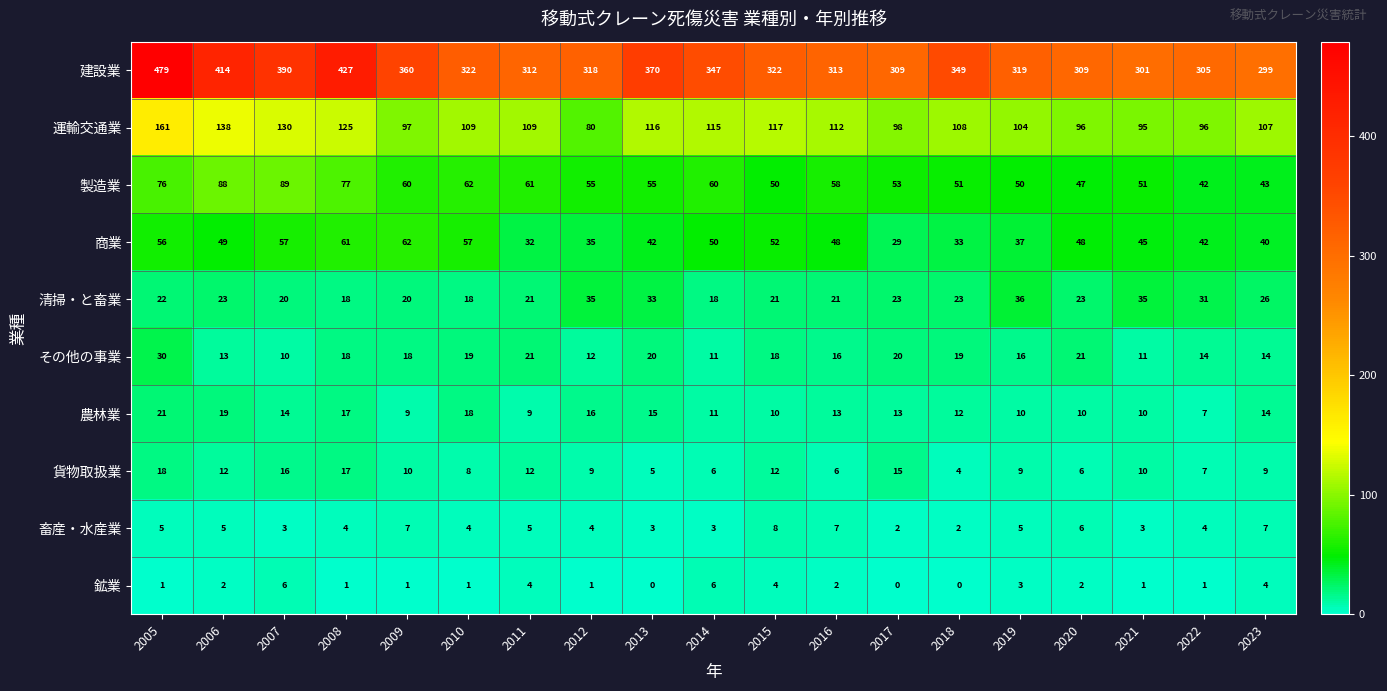

How many data points in 製造業 are less than 55?

8